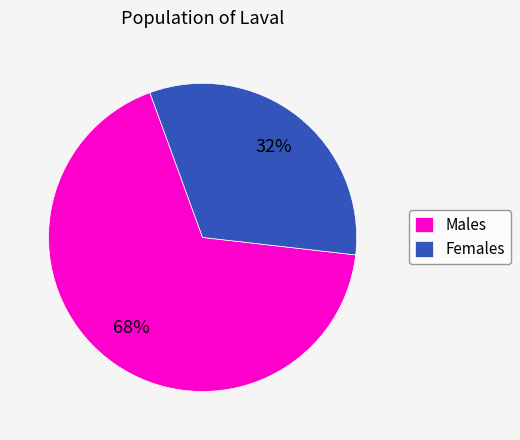

To the nearest percent, what percentage of the pie is Males?

68%